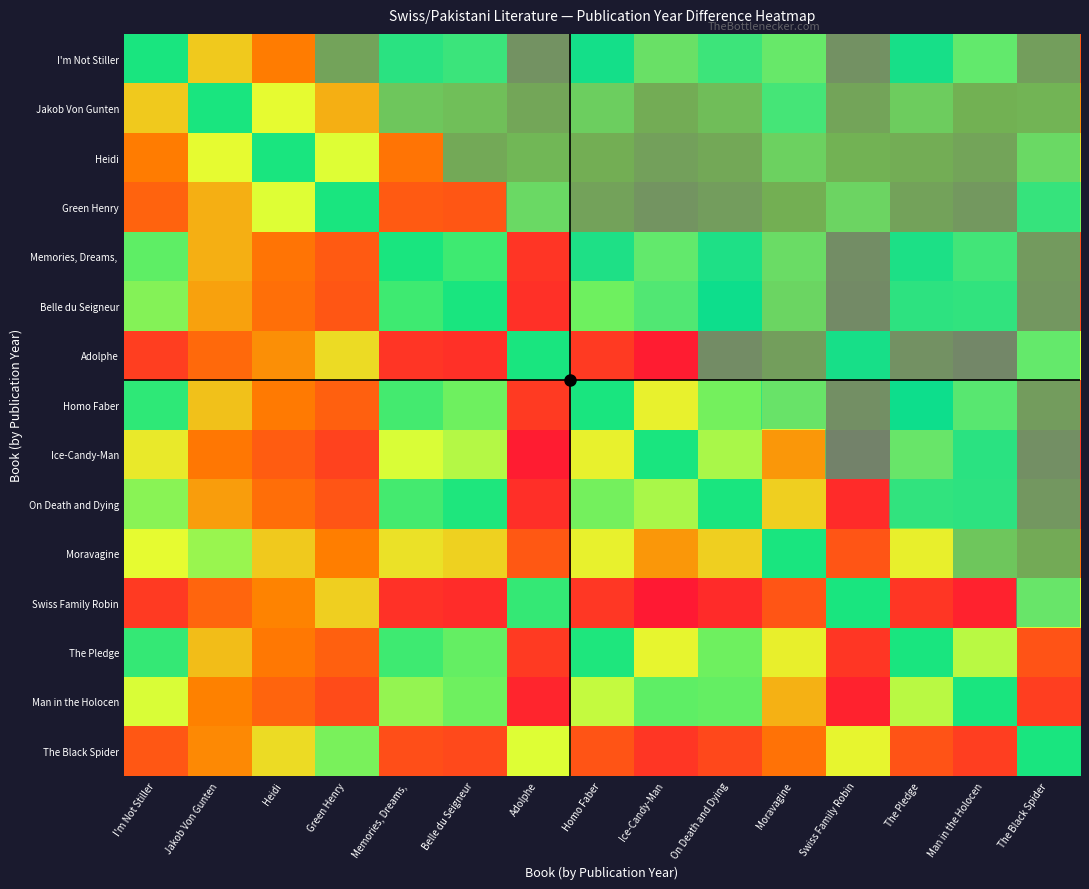

Rank the series at Adolphe from lowest to highest value.

Adolphe, Swiss Family Robin, The Black Spider, Green Henry, Heidi, Jakob Von Gunten, Moravagine, I'm Not Stiller, Homo Faber, The Pledge, Memories, Dreams,, Belle du Seigneur, On Death and Dying, Man in the Holocen, Ice-Candy-Man